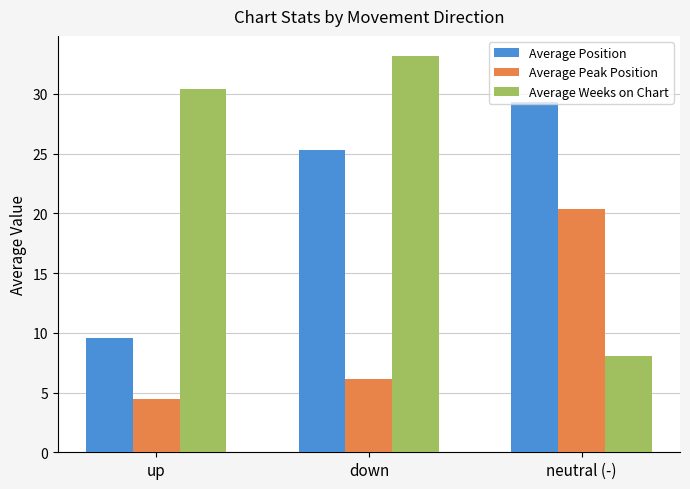

Count the number of data series in this chart.

3